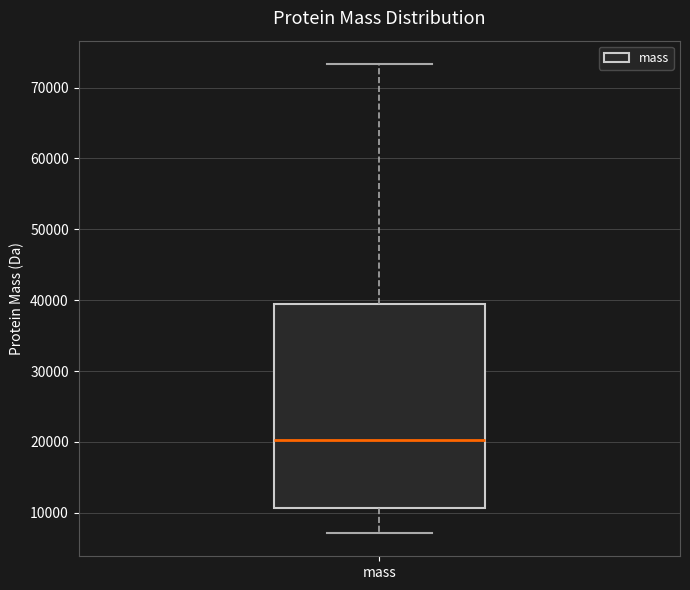

Read this box plot against the y-axis: the position of the median line, the range covered by the box, and the ends of both whiskers. The values are not printed on the chart, so give them approximately, as read against the axis.

median 20000, box 11000 to 40000, whiskers 7000 to 73000